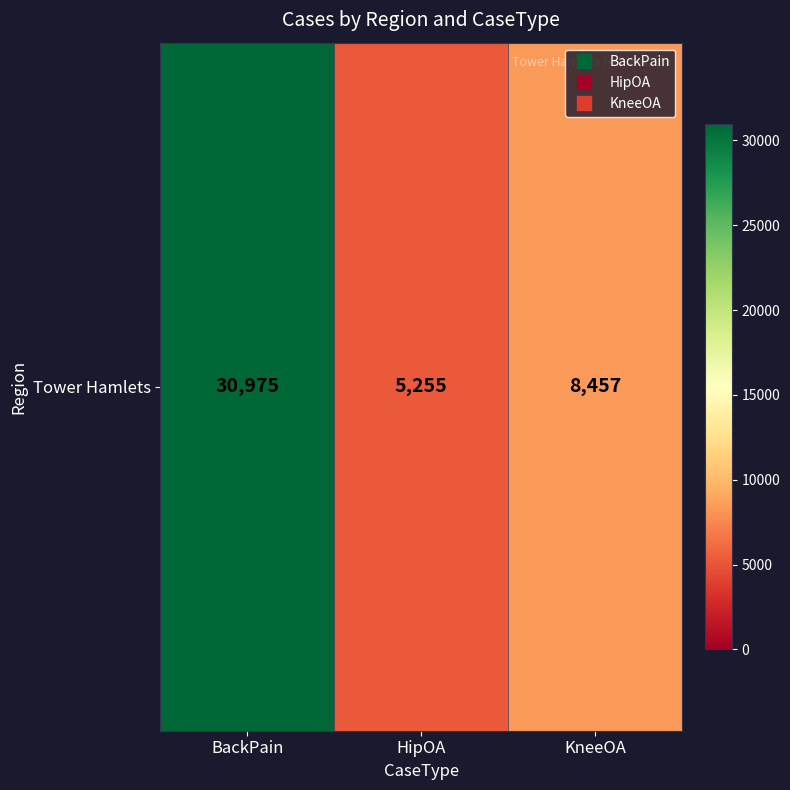

What is the change in value from BackPain to HipOA?

-25720